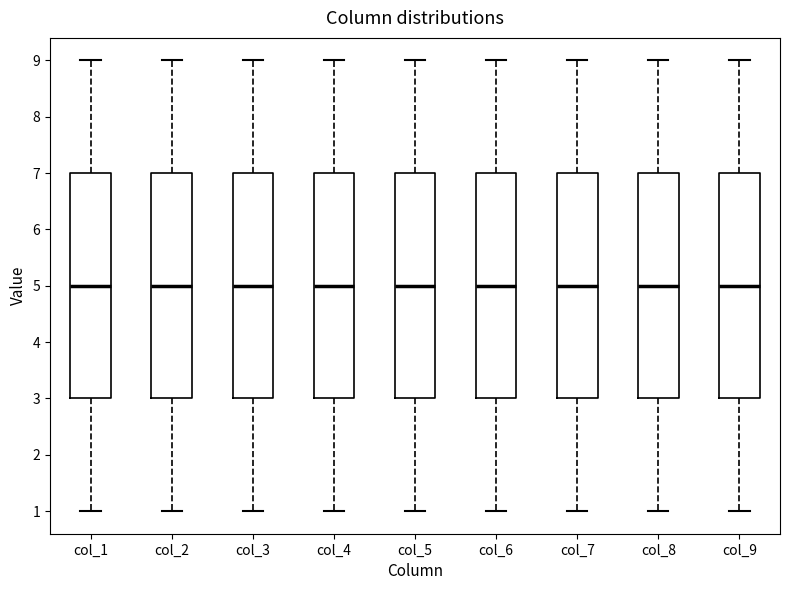

Reading left to right, read every box against the y-axis: the position of its median line, the range the box covers, and the ends of its whiskers. The values are not printed on the chart, so give them approximately, as read against the axis.

col_1: median 5, box 3 to 7, whiskers 1 to 9
col_2: median 5, box 3 to 7, whiskers 1 to 9
col_3: median 5, box 3 to 7, whiskers 1 to 9
col_4: median 5, box 3 to 7, whiskers 1 to 9
col_5: median 5, box 3 to 7, whiskers 1 to 9
col_6: median 5, box 3 to 7, whiskers 1 to 9
col_7: median 5, box 3 to 7, whiskers 1 to 9
col_8: median 5, box 3 to 7, whiskers 1 to 9
col_9: median 5, box 3 to 7, whiskers 1 to 9